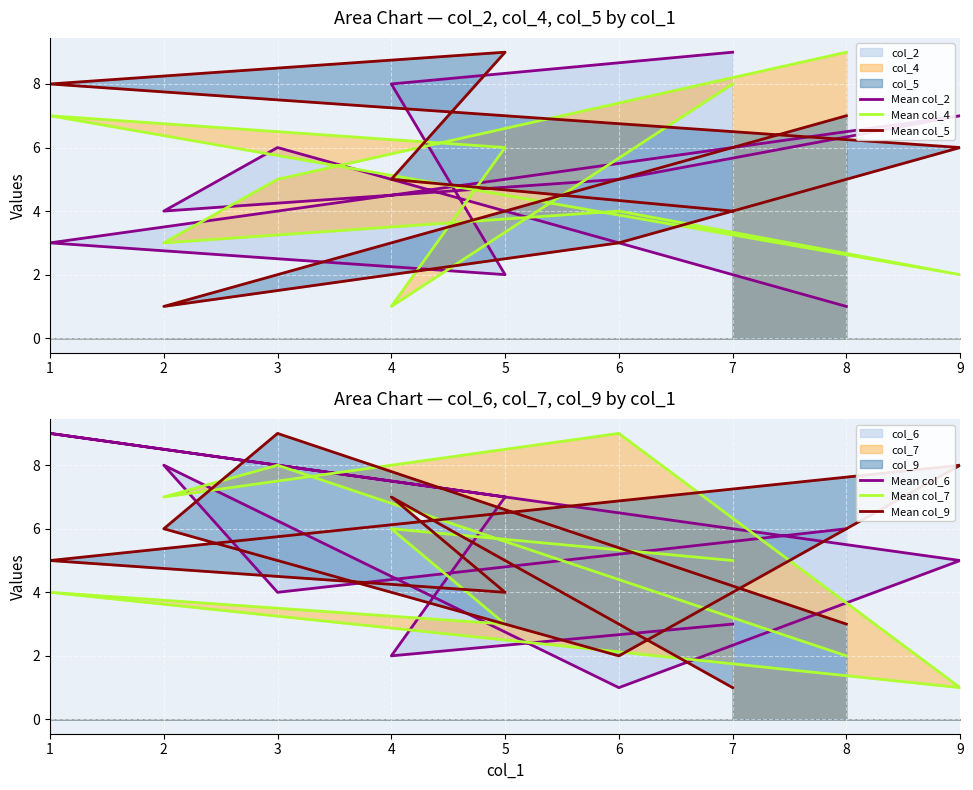

How many interior local peaks does the Mean col_9 series have?

3